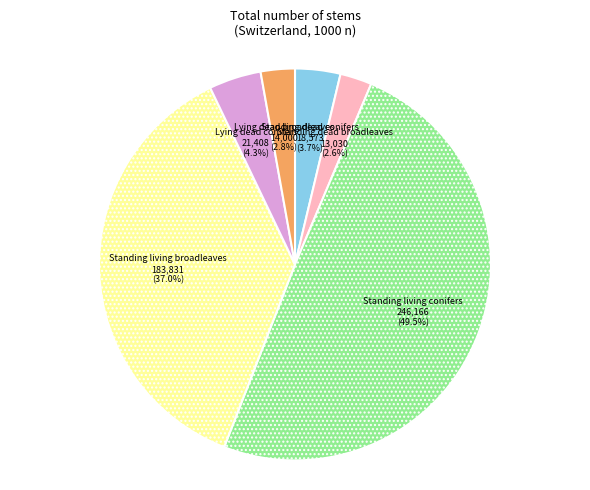

Which has a higher value, Lying dead broadleaves or Standing living conifers?

Standing living conifers